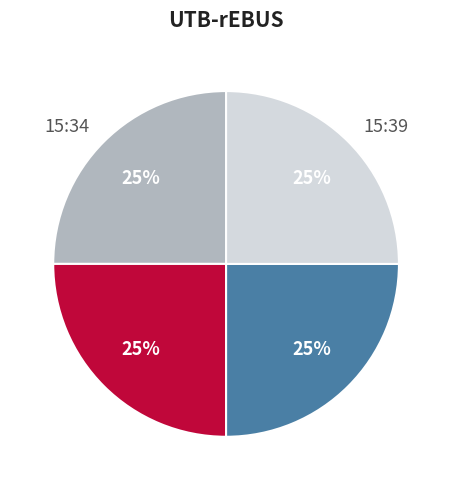

To the nearest percent, what percentage of the pie is 15:35?

25%